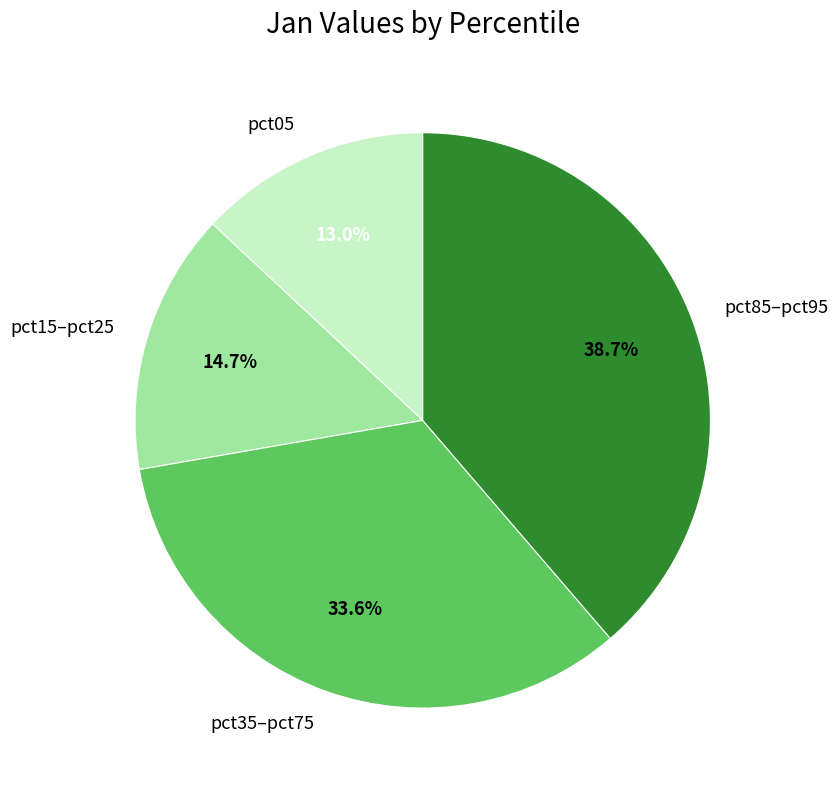

Count the number of slices in the pie.

4